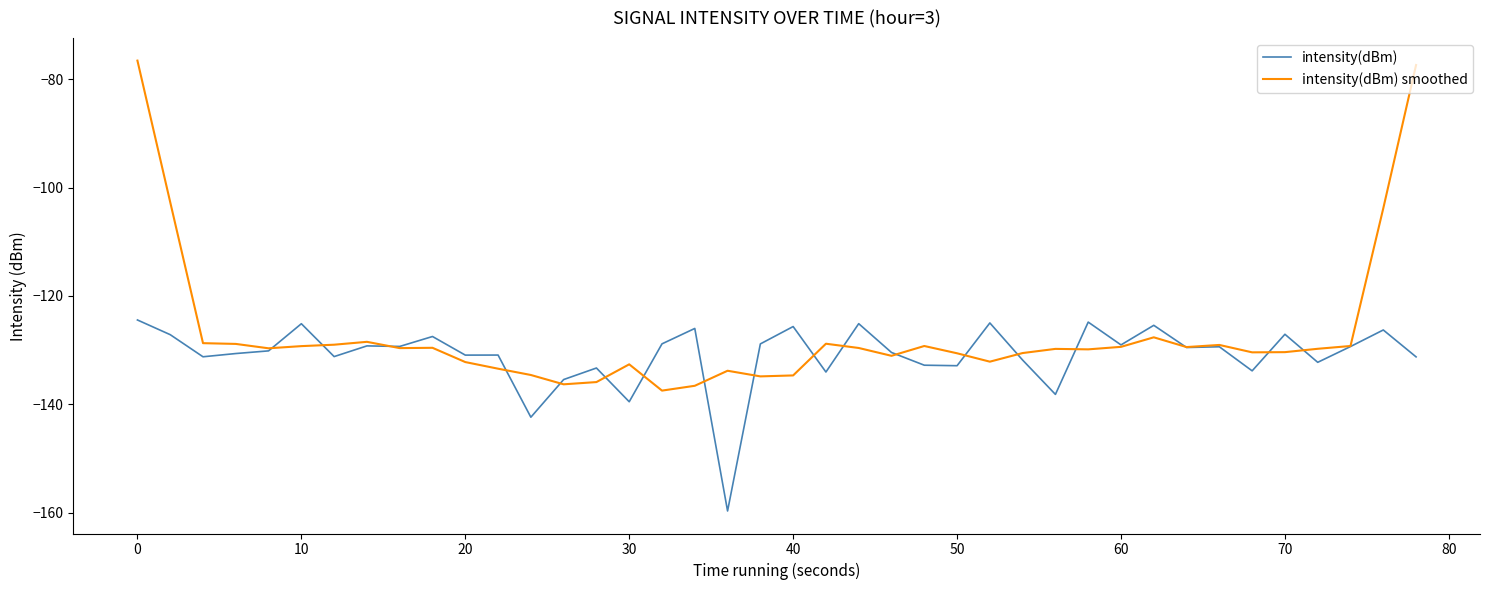

Which series has the widest spread of values?

intensity(dBm) smoothed